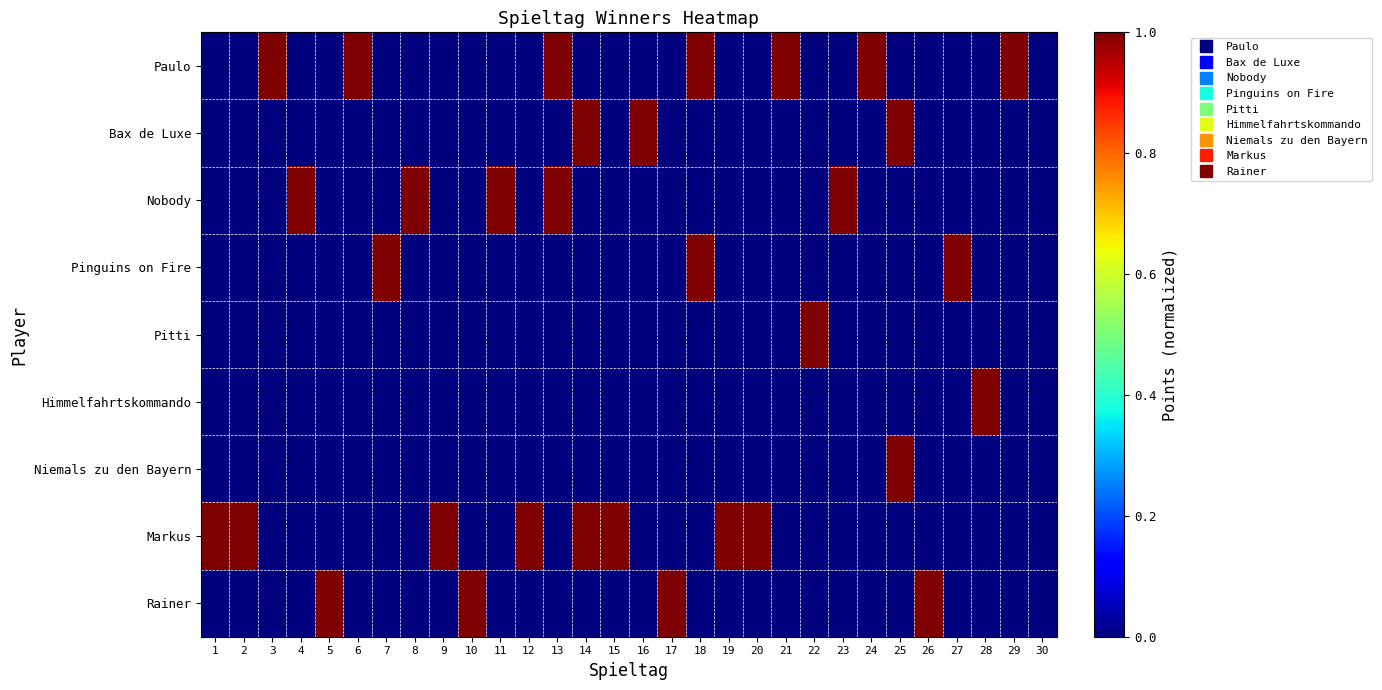

Reading left to right, transcribe all the data shown in this chart.

Paulo: 1=0	2=0	3=1	4=0	5=0	6=1	7=0	8=0	9=0	10=0	11=0	12=0	13=1	14=0	15=0	16=0	17=0	18=1	19=0	20=0	21=1	22=0	23=0	24=1	25=0	26=0	27=0	28=0	29=1	30=0
Bax de Luxe: 1=0	2=0	3=0	4=0	5=0	6=0	7=0	8=0	9=0	10=0	11=0	12=0	13=0	14=1	15=0	16=1	17=0	18=0	19=0	20=0	21=0	22=0	23=0	24=0	25=1	26=0	27=0	28=0	29=0	30=0
Nobody: 1=0	2=0	3=0	4=1	5=0	6=0	7=0	8=1	9=0	10=0	11=1	12=0	13=1	14=0	15=0	16=0	17=0	18=0	19=0	20=0	21=0	22=0	23=1	24=0	25=0	26=0	27=0	28=0	29=0	30=0
Pinguins on Fire: 1=0	2=0	3=0	4=0	5=0	6=0	7=1	8=0	9=0	10=0	11=0	12=0	13=0	14=0	15=0	16=0	17=0	18=1	19=0	20=0	21=0	22=0	23=0	24=0	25=0	26=0	27=1	28=0	29=0	30=0
Pitti: 1=0	2=0	3=0	4=0	5=0	6=0	7=0	8=0	9=0	10=0	11=0	12=0	13=0	14=0	15=0	16=0	17=0	18=0	19=0	20=0	21=0	22=1	23=0	24=0	25=0	26=0	27=0	28=0	29=0	30=0
Himmelfahrtskommando: 1=0	2=0	3=0	4=0	5=0	6=0	7=0	8=0	9=0	10=0	11=0	12=0	13=0	14=0	15=0	16=0	17=0	18=0	19=0	20=0	21=0	22=0	23=0	24=0	25=0	26=0	27=0	28=1	29=0	30=0
Niemals zu den Bayern: 1=0	2=0	3=0	4=0	5=0	6=0	7=0	8=0	9=0	10=0	11=0	12=0	13=0	14=0	15=0	16=0	17=0	18=0	19=0	20=0	21=0	22=0	23=0	24=0	25=1	26=0	27=0	28=0	29=0	30=0
Markus: 1=1	2=1	3=0	4=0	5=0	6=0	7=0	8=0	9=1	10=0	11=0	12=1	13=0	14=1	15=1	16=0	17=0	18=0	19=1	20=1	21=0	22=0	23=0	24=0	25=0	26=0	27=0	28=0	29=0	30=0
Rainer: 1=0	2=0	3=0	4=0	5=1	6=0	7=0	8=0	9=0	10=1	11=0	12=0	13=0	14=0	15=0	16=0	17=1	18=0	19=0	20=0	21=0	22=0	23=0	24=0	25=0	26=1	27=0	28=0	29=0	30=0